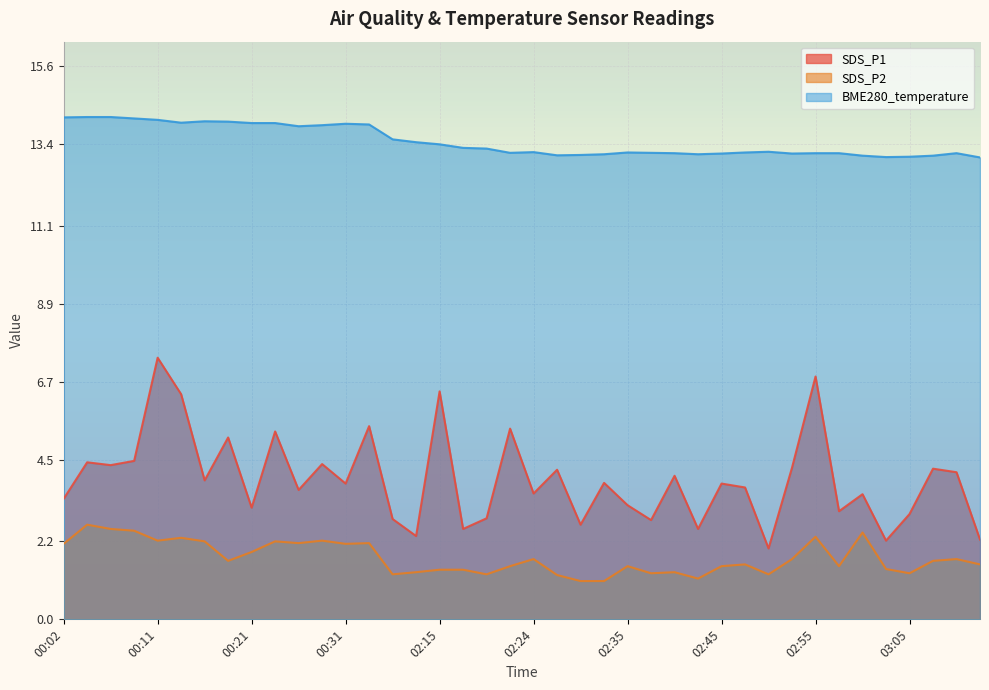

Which series changed the most between 00:33 and 03:00?

SDS_P1